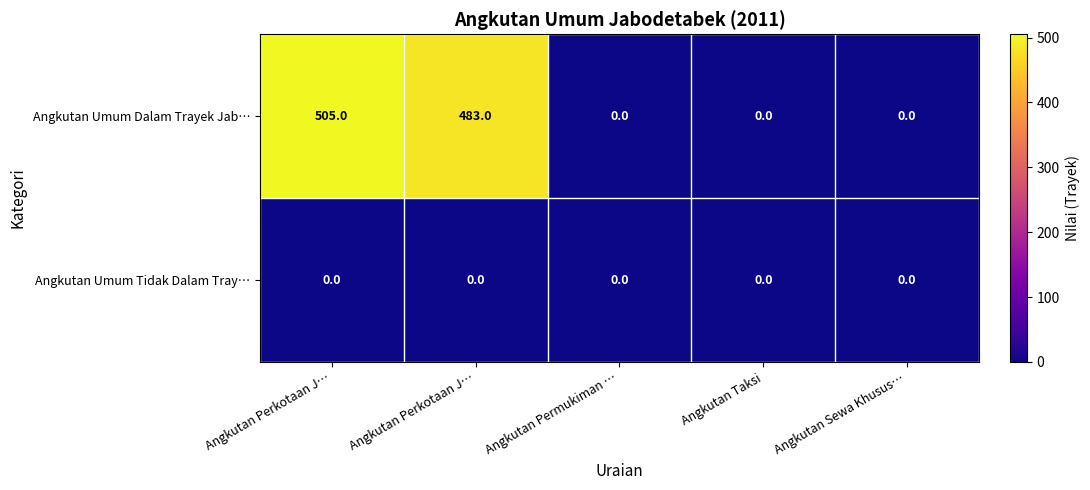

How many data points does each series have?

5